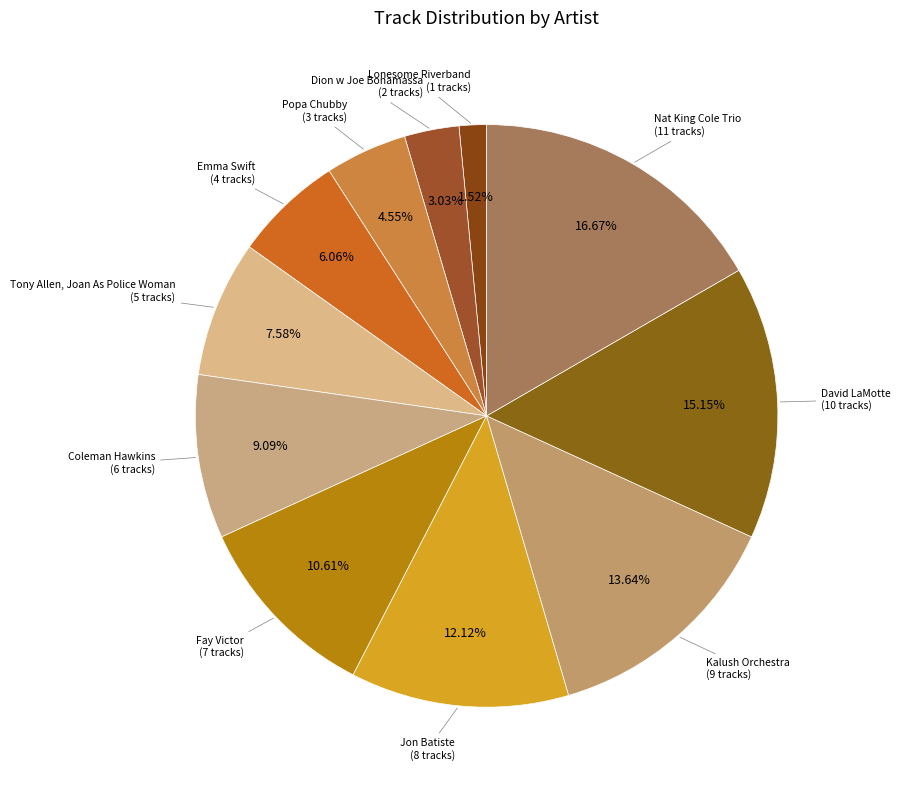

Count the number of slices in the pie.

11